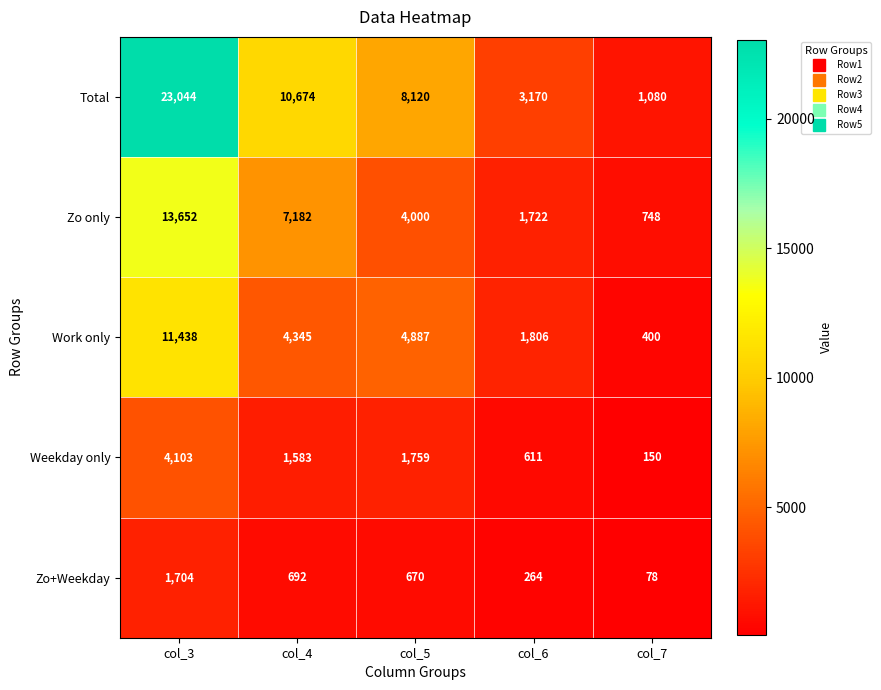

Read the Zo only value at col_3.

13652